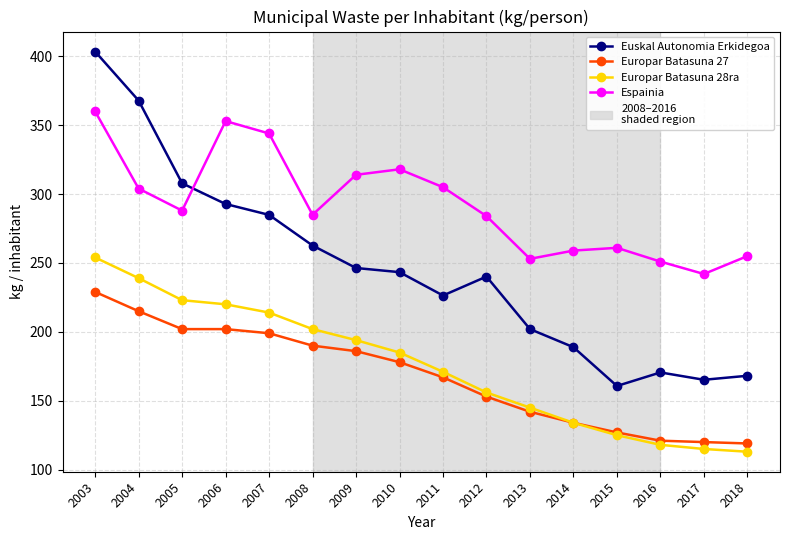

What is the spread (max minus min) of values at 2003?

174.5